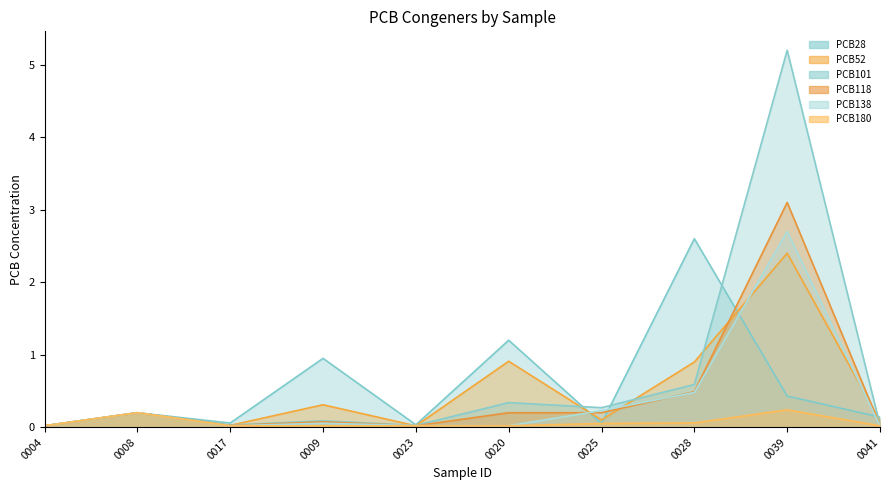

What is the label of the 6th point from the right?

0023